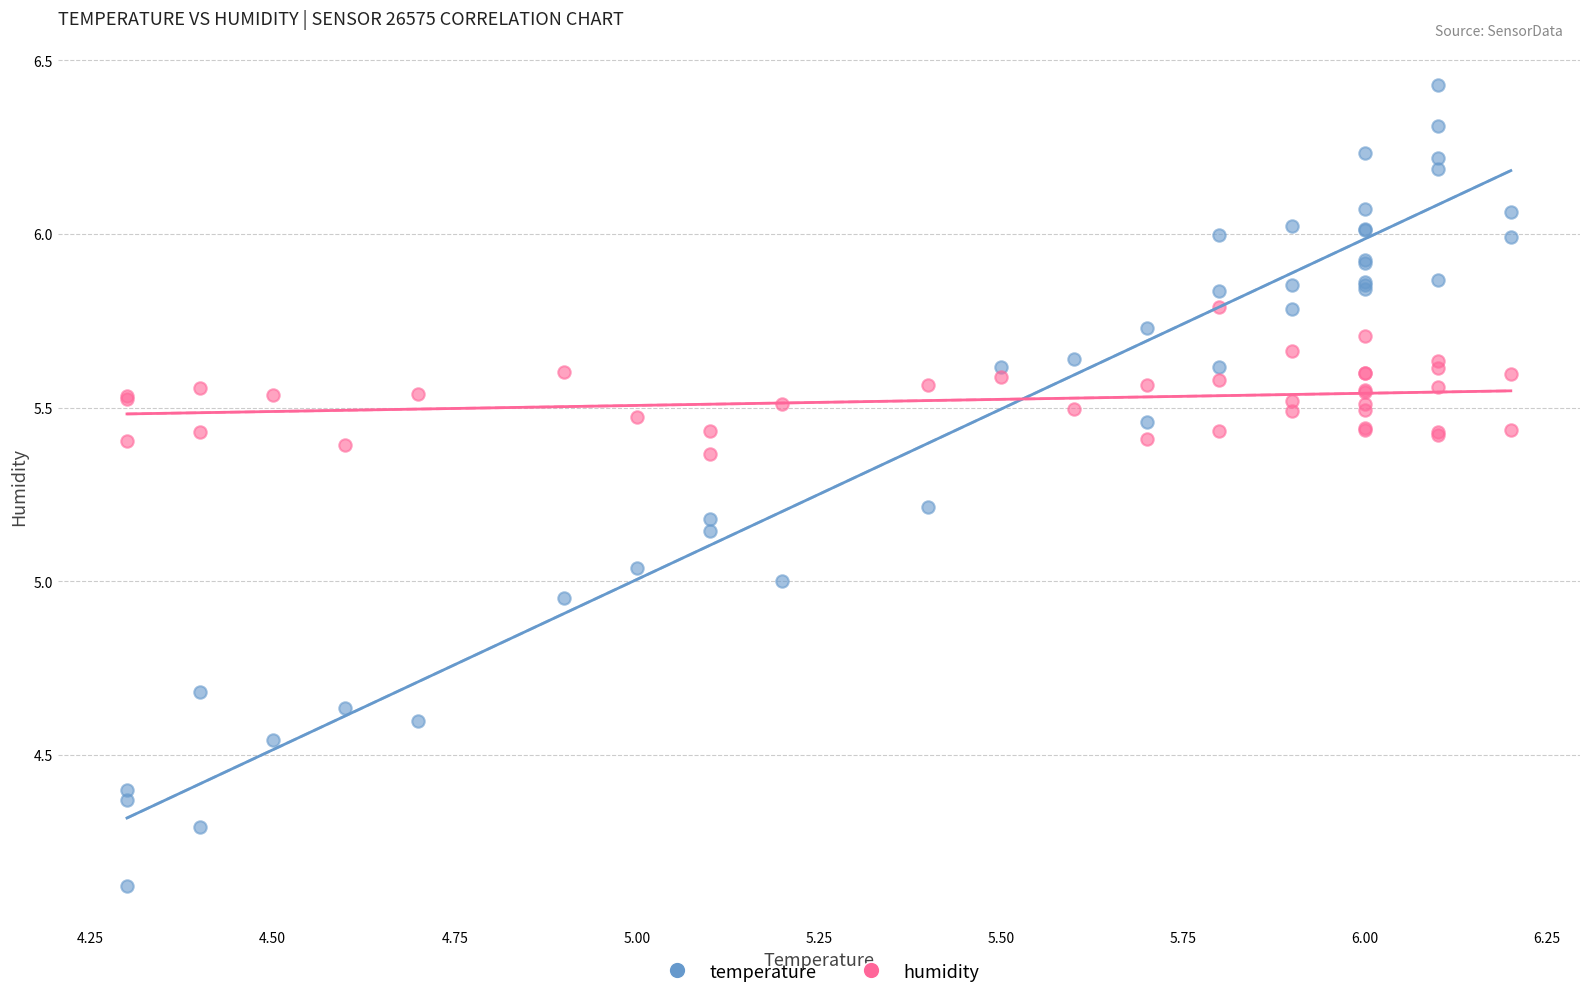

What is the X range (max minus min) for the scatter plot?

1.9